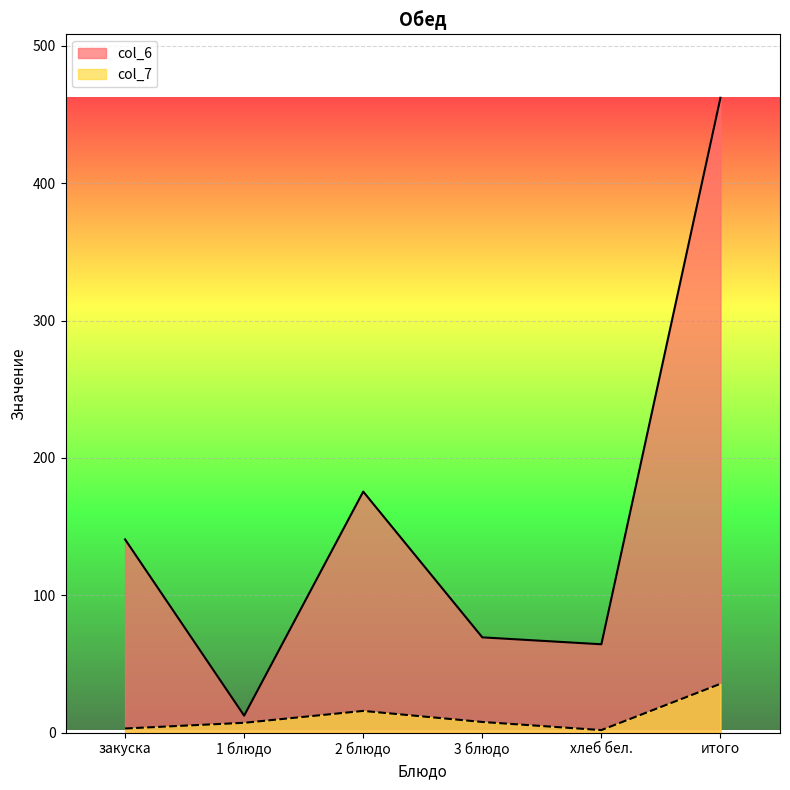

What are all the series names shown in the legend?

col_6, col_7